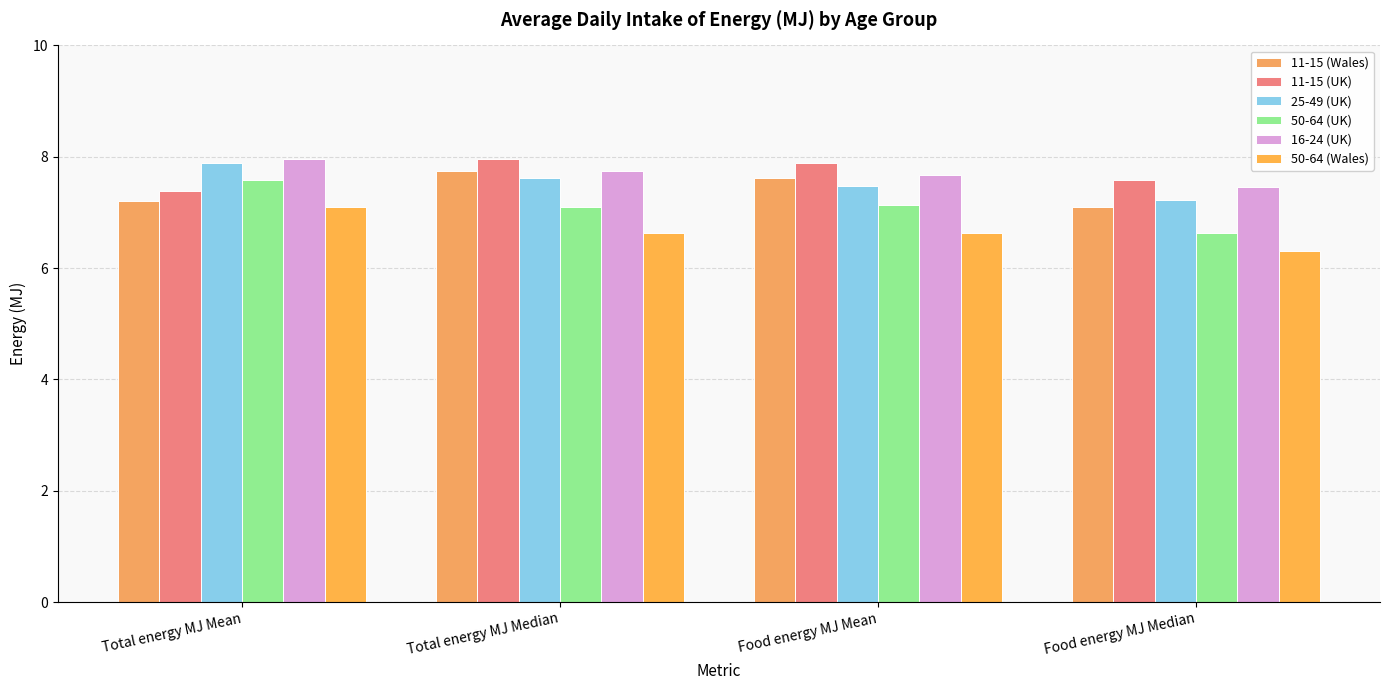

What is the average value of the 11-15 (Wales) series?

7.4